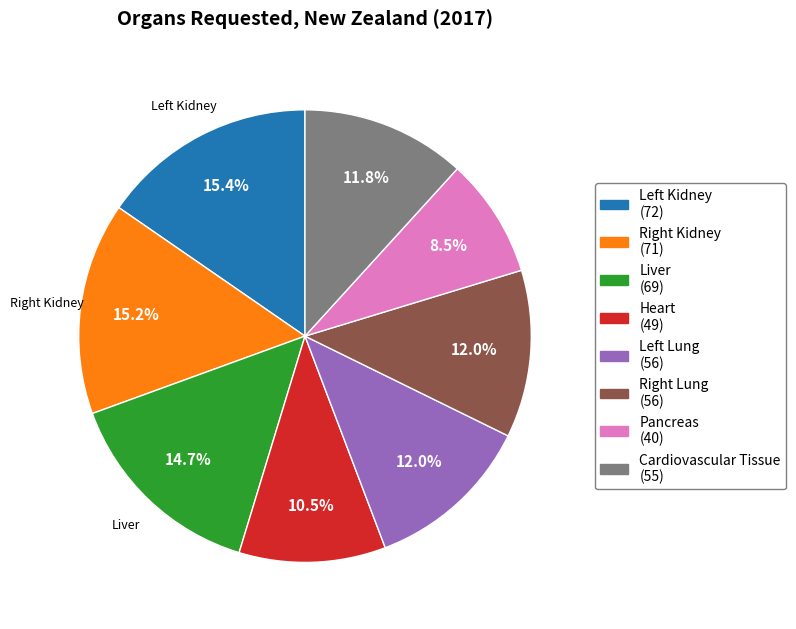

Is there a majority slice in this chart?

No